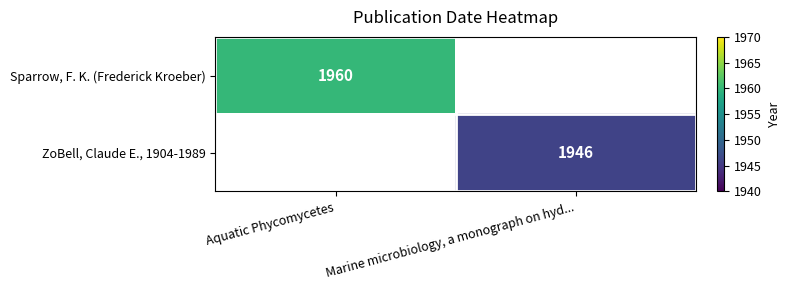

Is the value of ZoBell, Claude E., 1904-1989 at Marine microbiology, a monograph on hyd... greater than the value of Sparrow, F. K. (Frederick Kroeber) at Aquatic Phycomycetes?

No